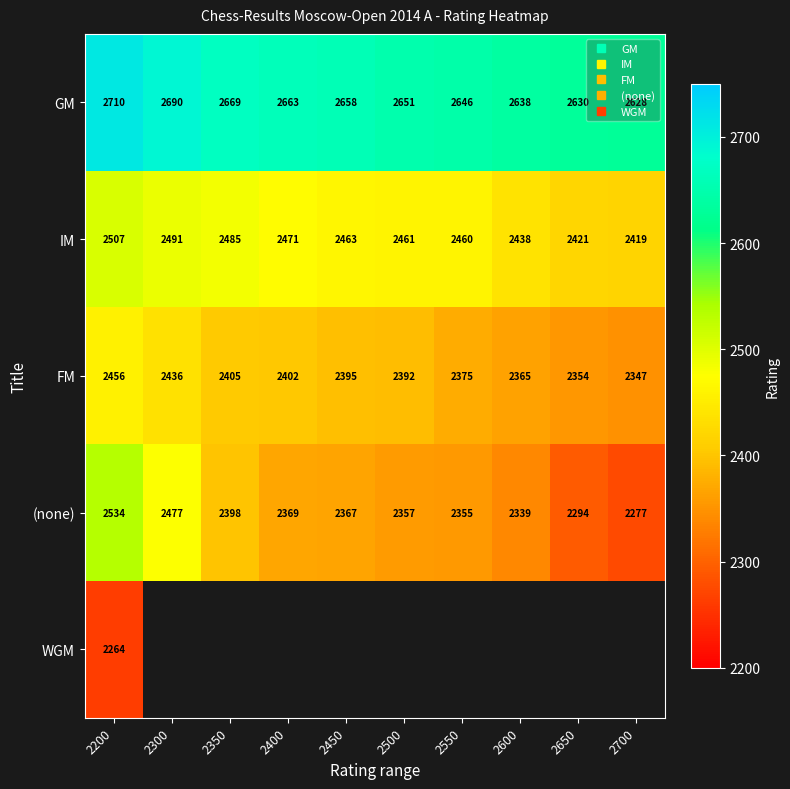

What is the highest value of the IM series?

2507